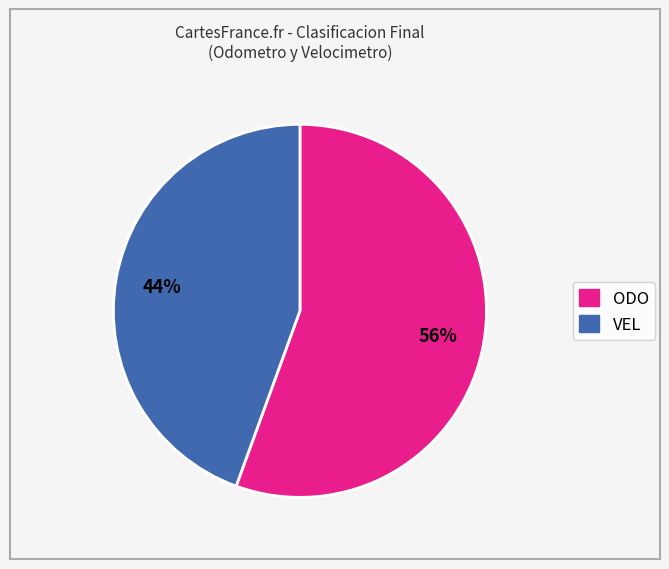

Which has a higher value, ODO or VEL?

ODO